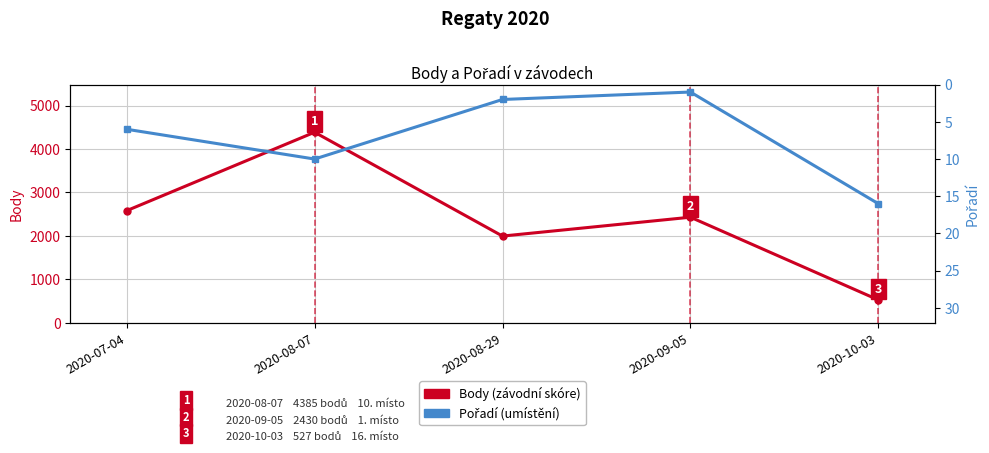

How many data points in Pořadí (umístění) are above 6?

2